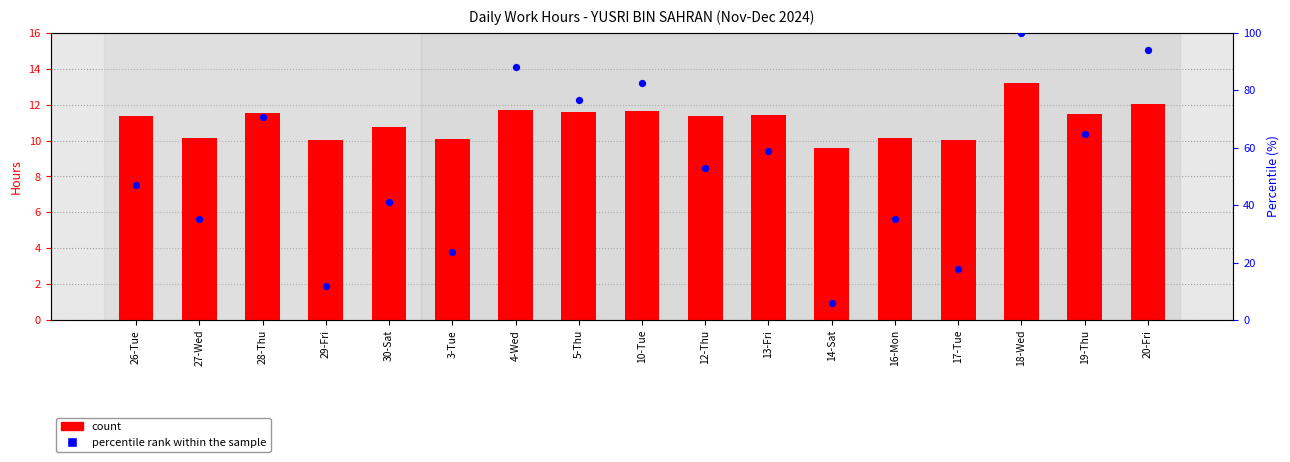

What is the total value across all series at 28-Thu?

82.1